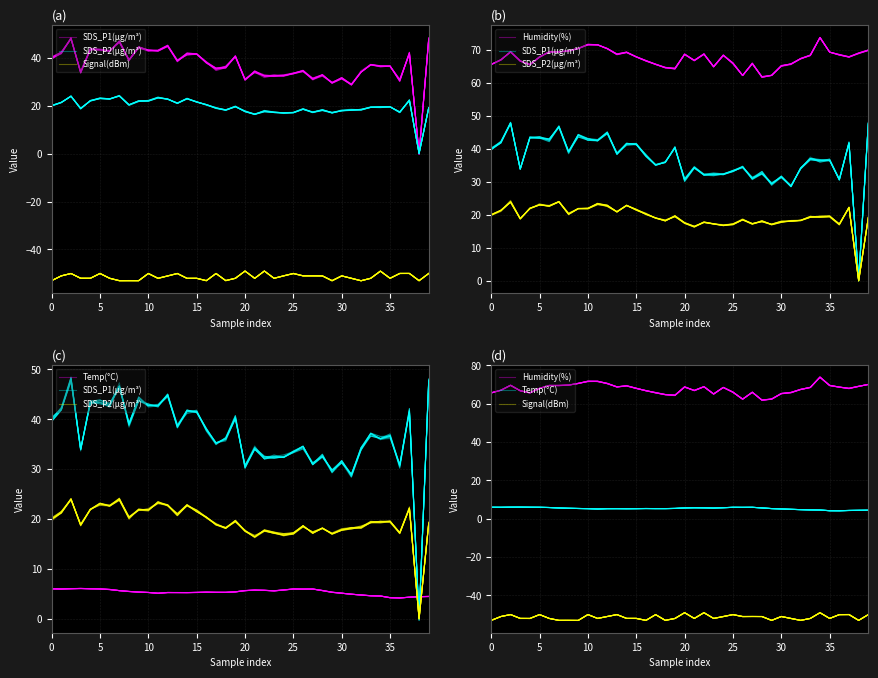

What is the value of the Signal(dBm) point at the 27th from the left?

-51.0